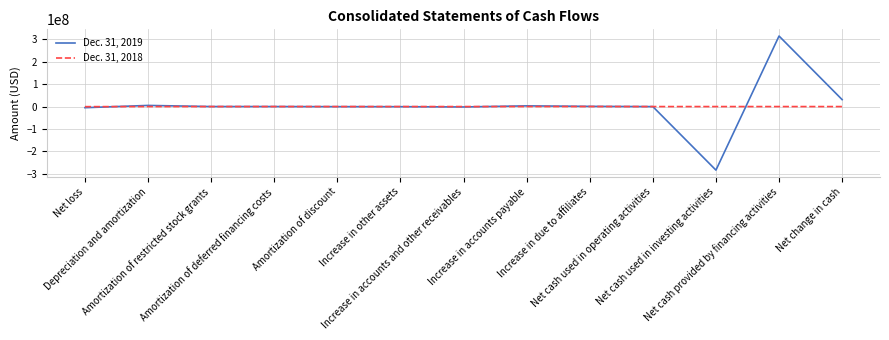

Which series has the widest spread of values?

Dec. 31, 2019